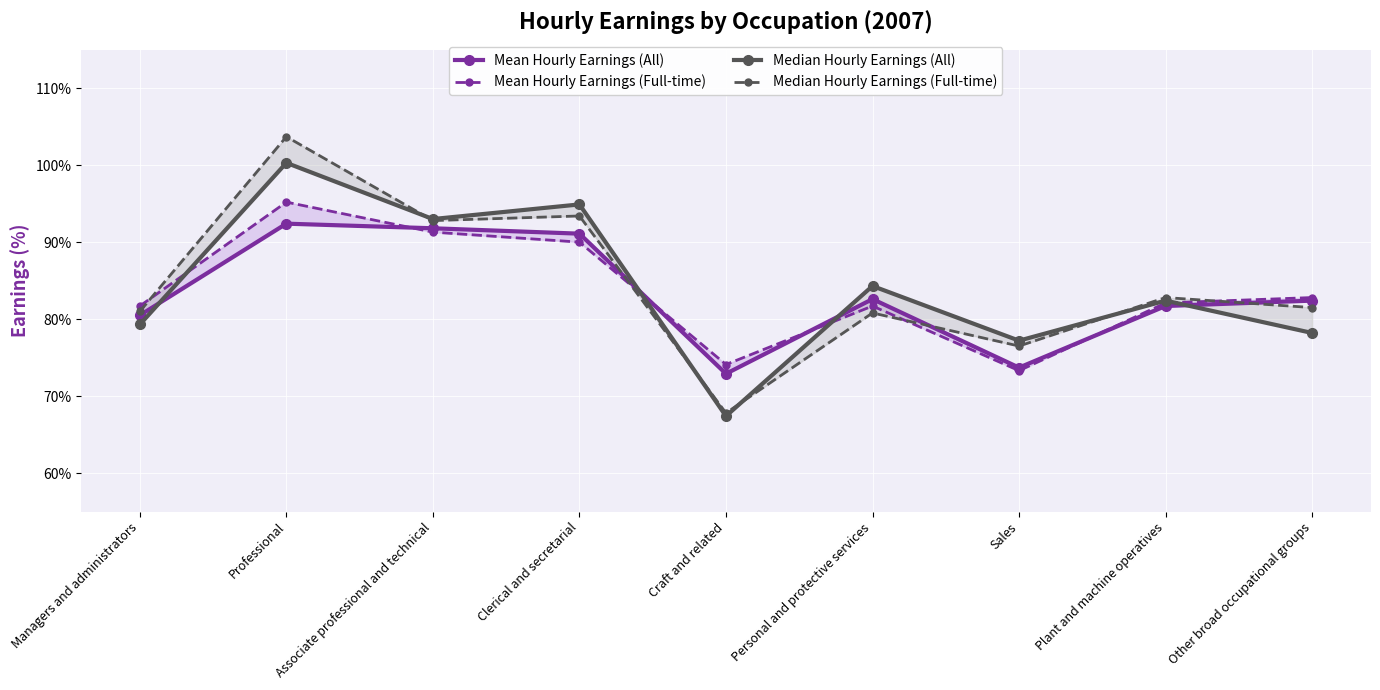

Rank the series by their maximum value, from lowest to highest.

Mean Hourly Earnings (All), Mean Hourly Earnings (Full-time), Median Hourly Earnings (All), Median Hourly Earnings (Full-time)